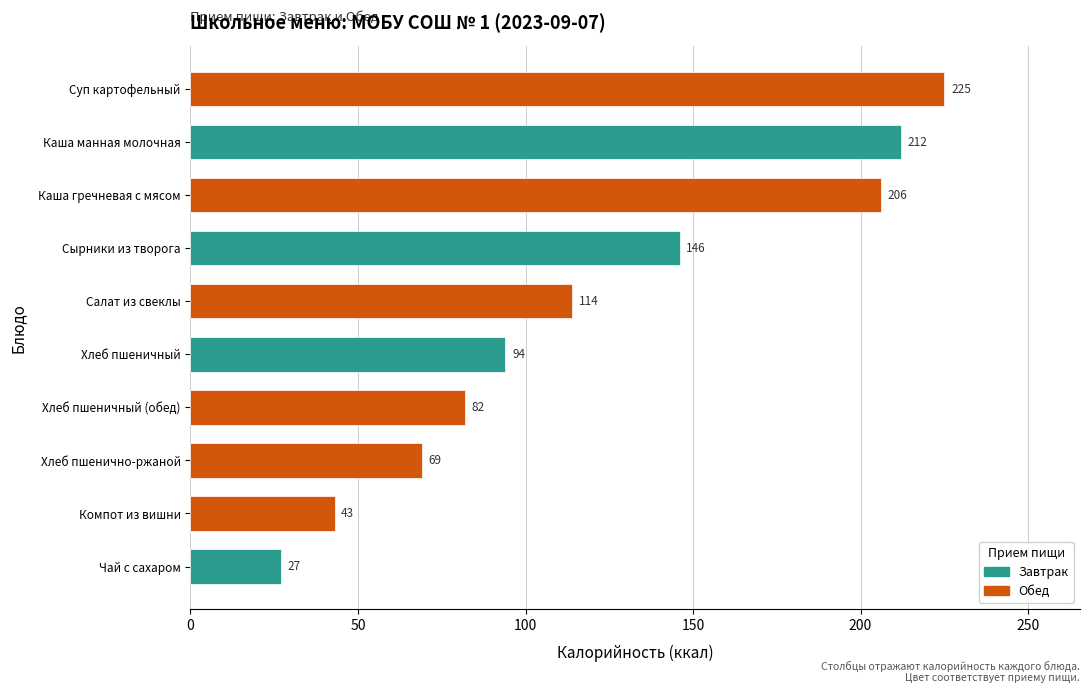

What is the difference between the values at Хлеб пшеничный and Каша манная молочная?

118